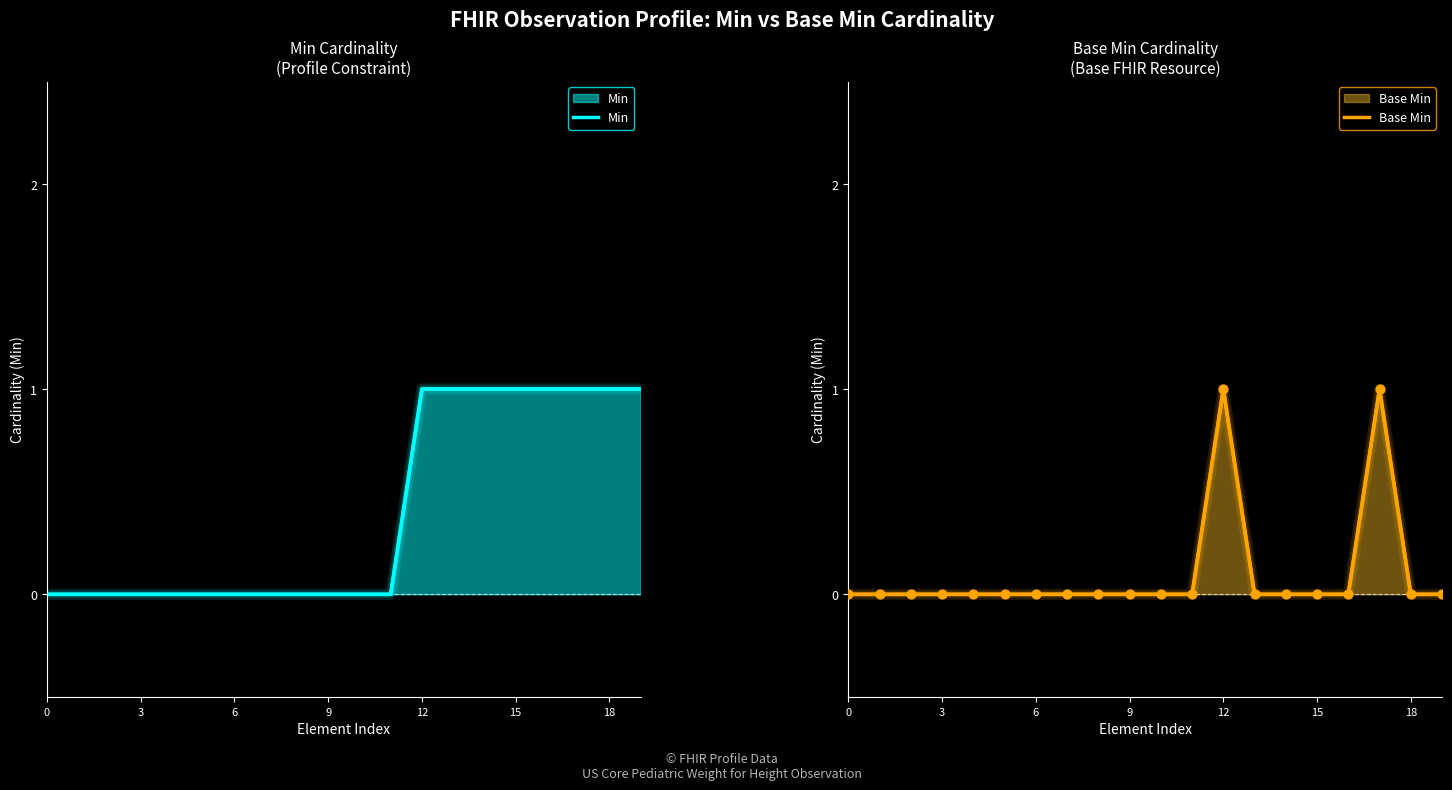

Which series has the largest total across all categories?

Min